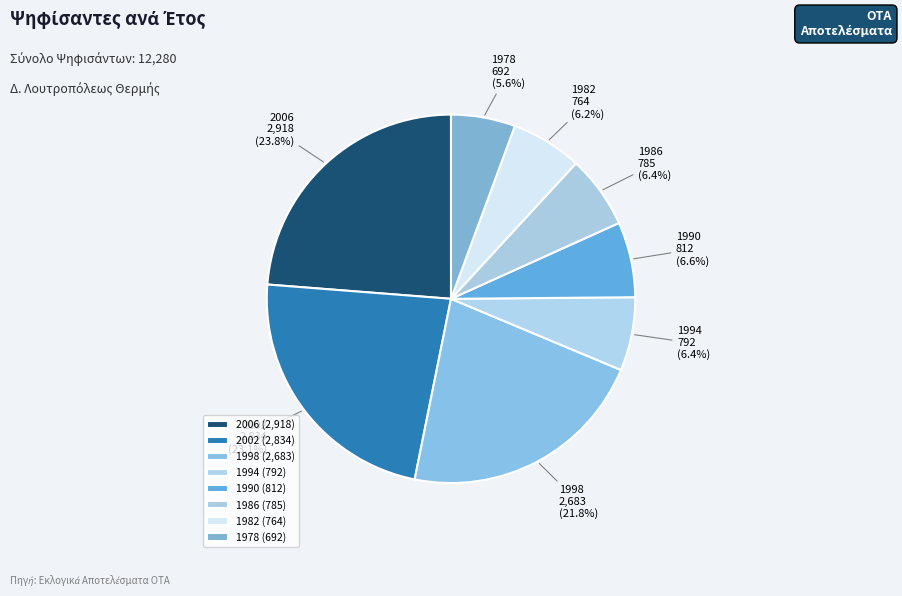

Which slice is the largest?

2006